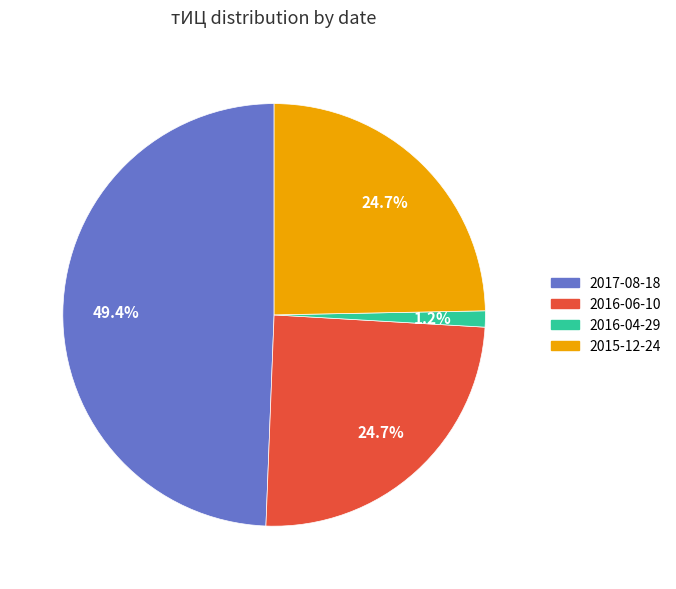

Which slice is the smallest?

2016-04-29